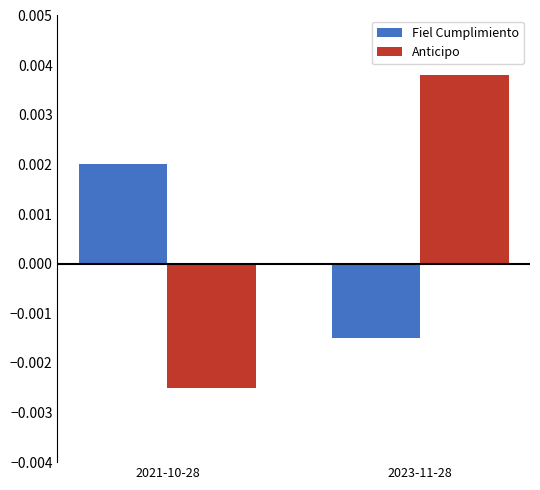

Is the value of Anticipo at 2021-10-28 greater than the value of Fiel Cumplimiento at 2023-11-28?

No